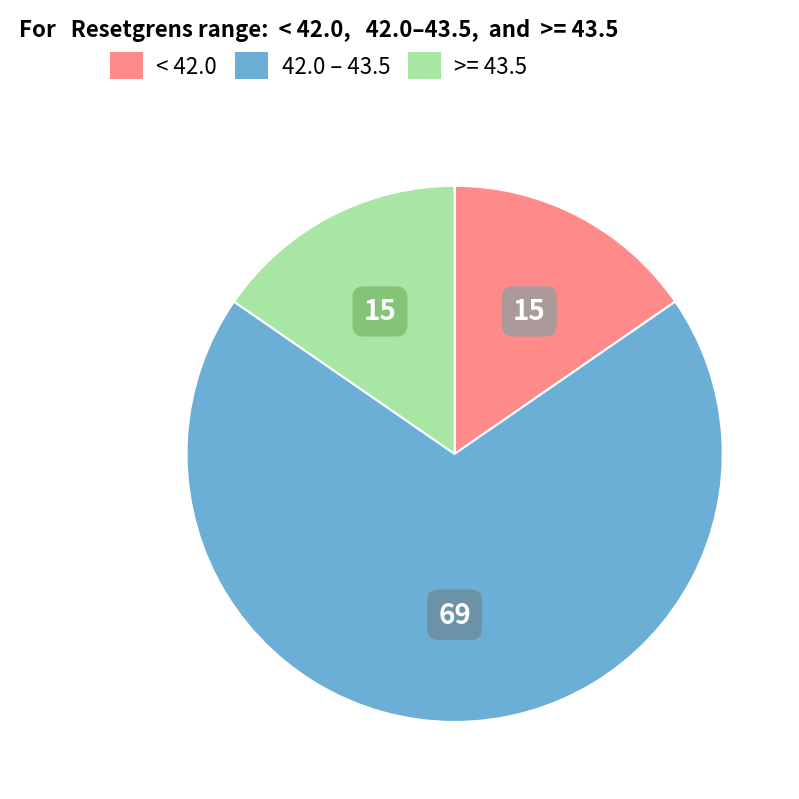

Is there a majority slice in this chart?

Yes